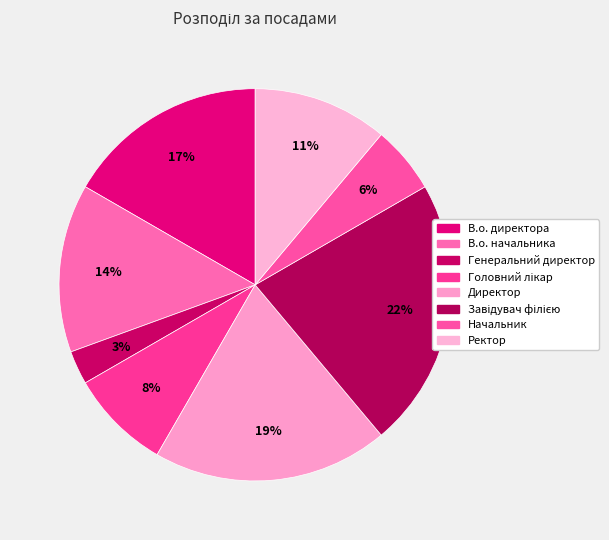

Approximately how many times larger is the value at Директор compared to В.о. директора?

1.2